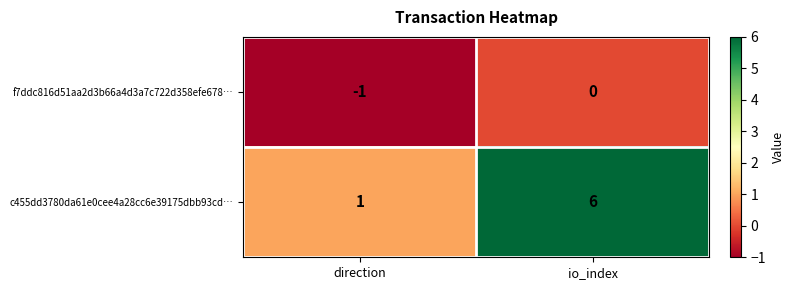

Which category has the highest value across all series?

io_index